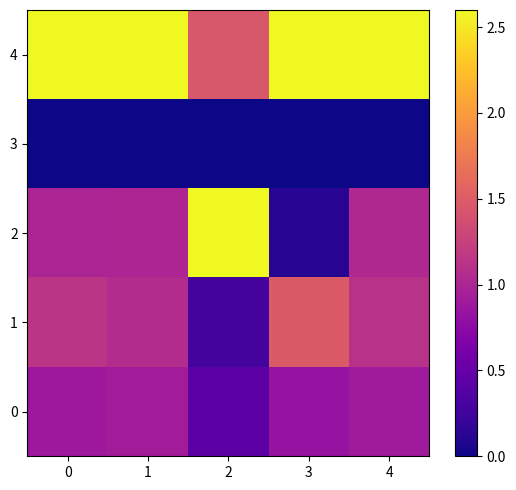

Which series changed the most between 3 and 4?

2